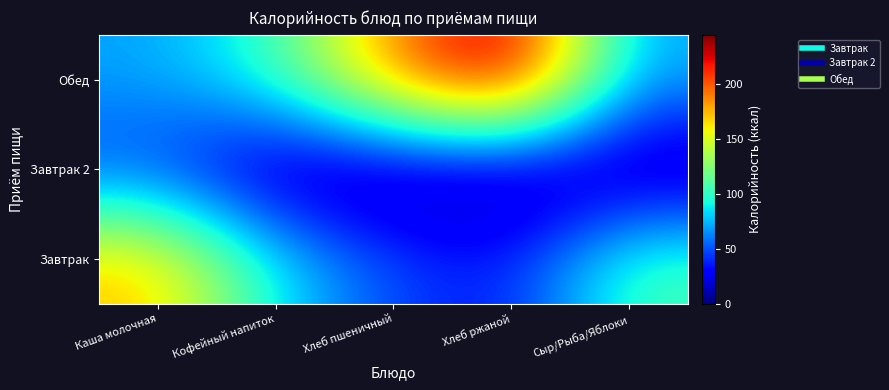

List the series in order of their peak value, lowest first.

Завтрак 2, Завтрак, Обед